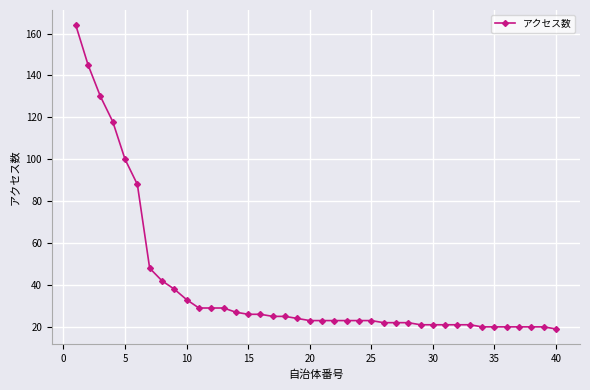

Count the number of categories in the chart.

40